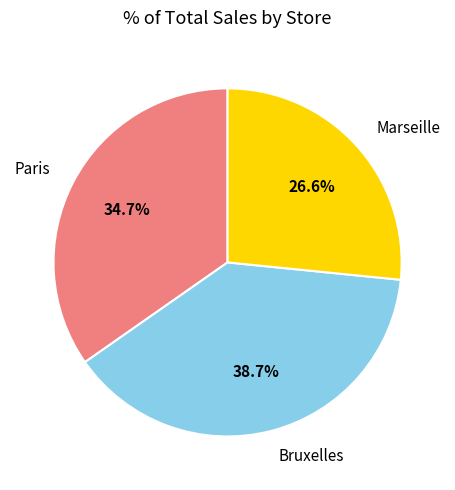

Is there a majority slice in this chart?

No